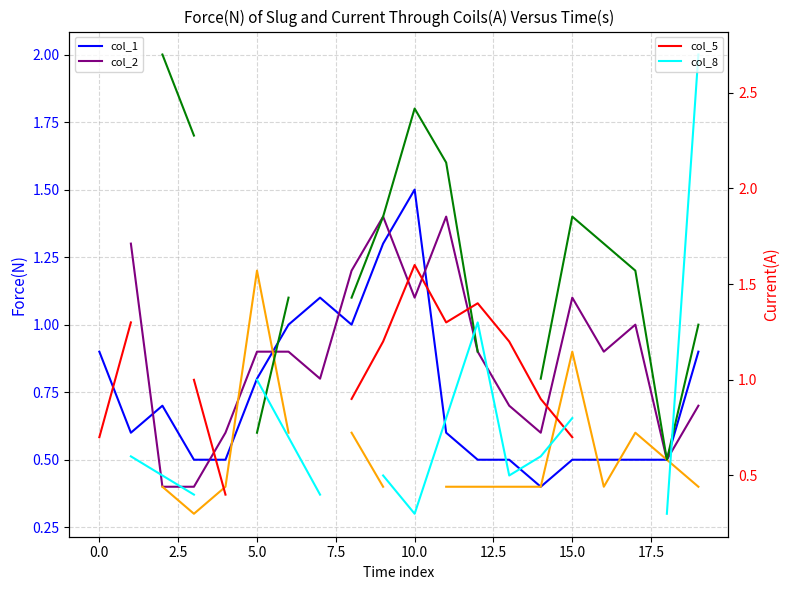

Count the number of data series in this chart.

6